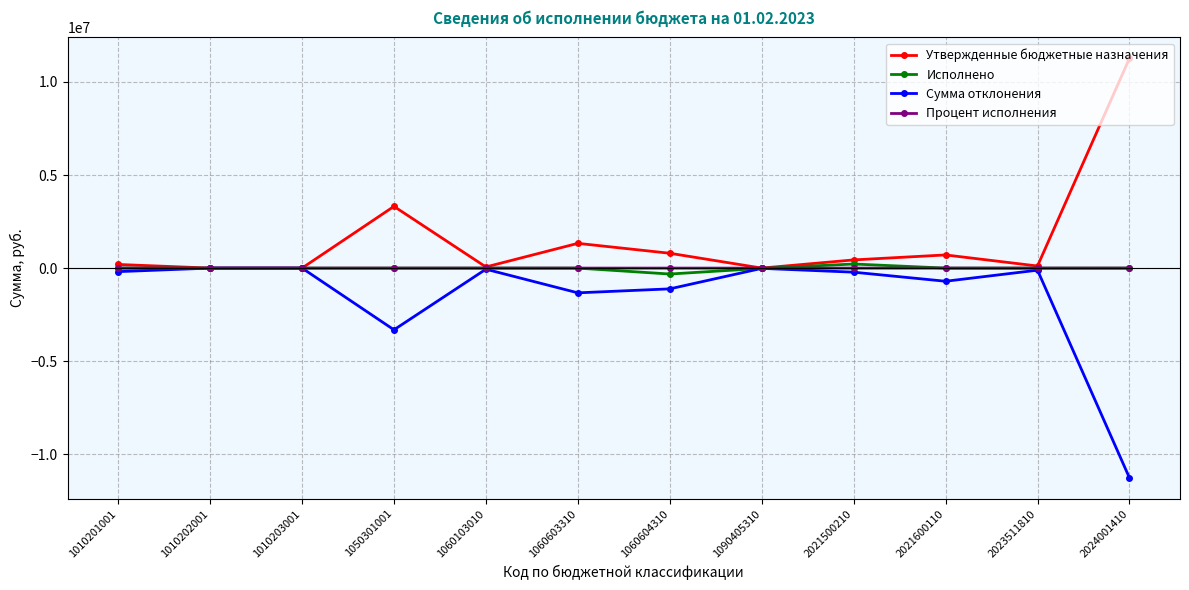

Is this an area chart (filled region under the line)?

No